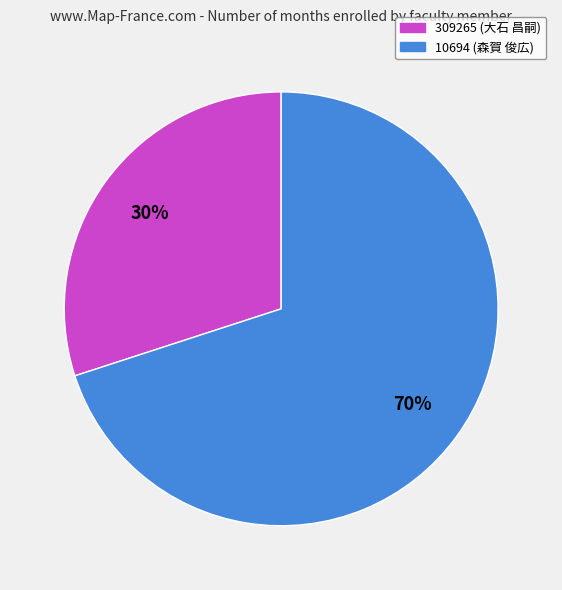

Between 309265 (大石 昌嗣) and 10694 (森賀 俊広), which is larger?

10694 (森賀 俊広)